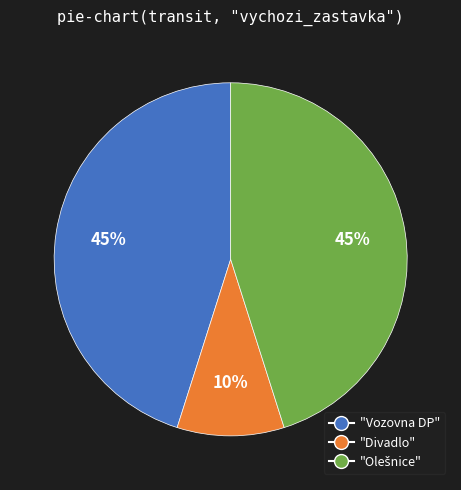

What percentage is the "Divadlo" slice, to the nearest percent?

10%